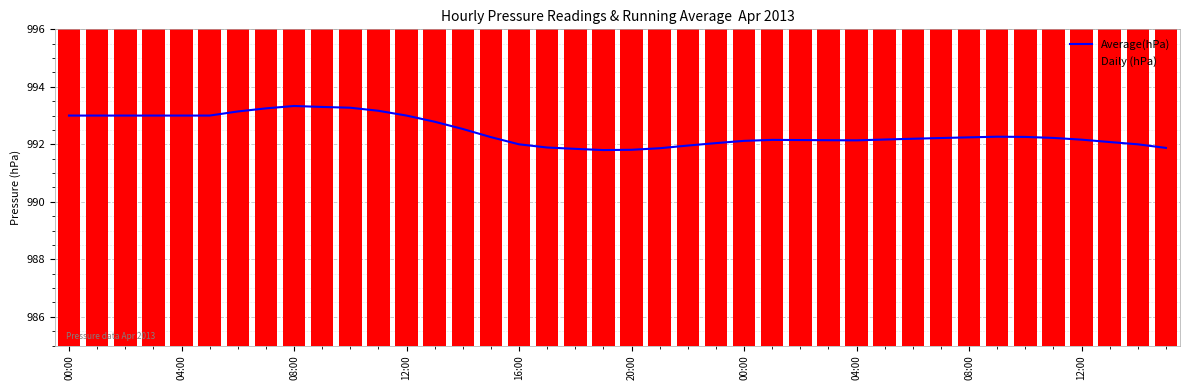

What is the difference between the maximum and minimum values in the Average(hPa) series?

1.5